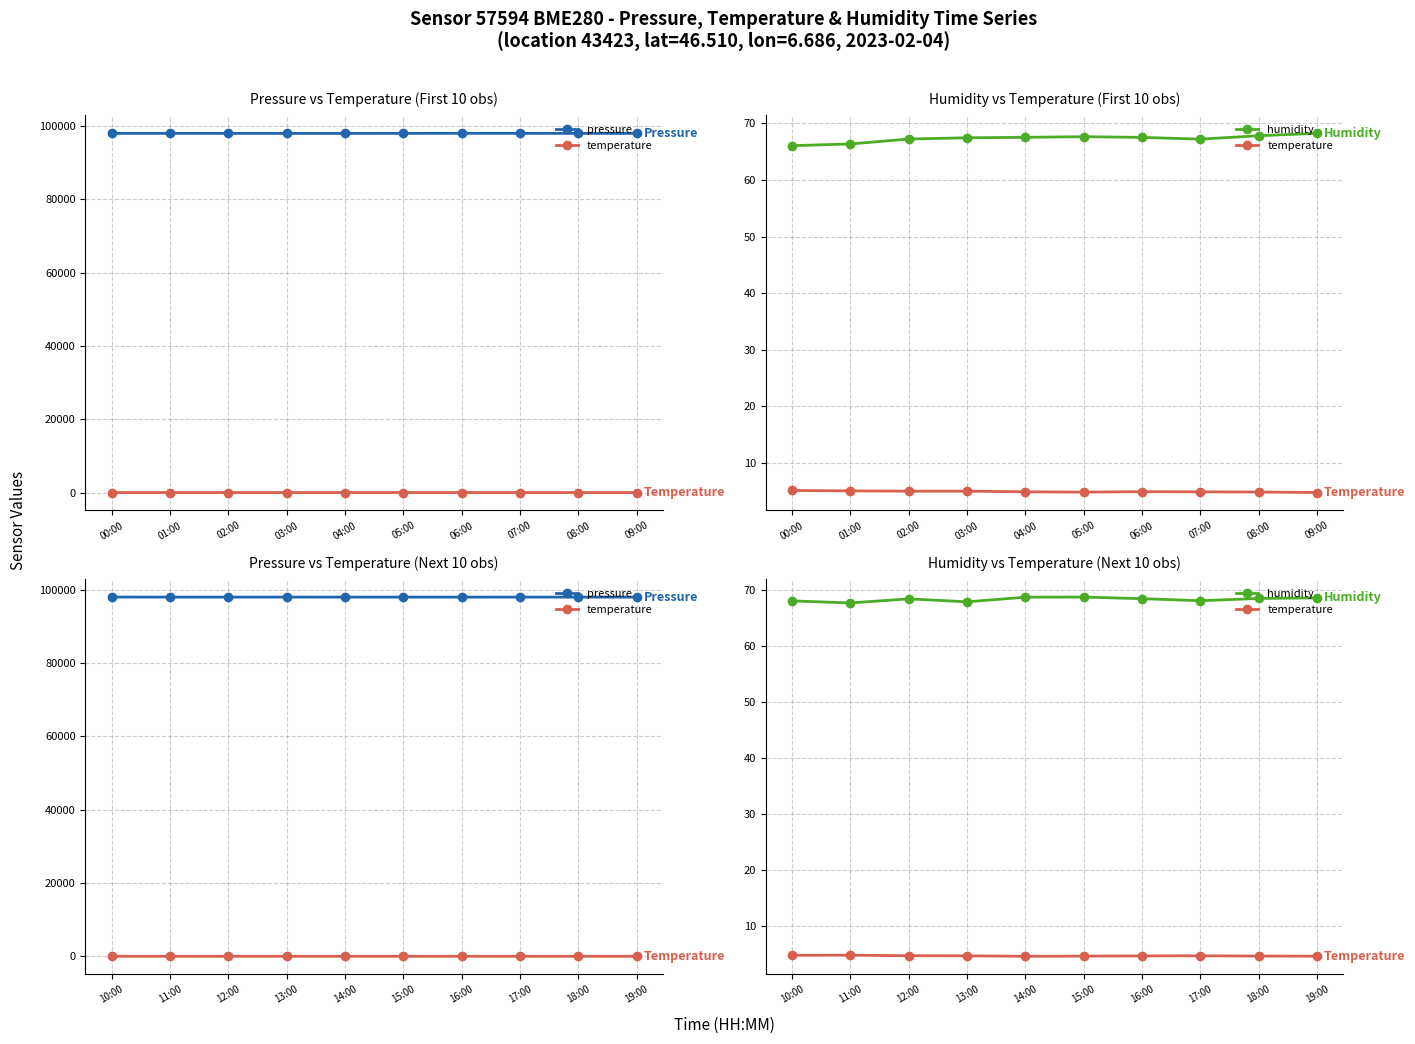

What is the difference between the highest and lowest values at 14:00?

97990.9